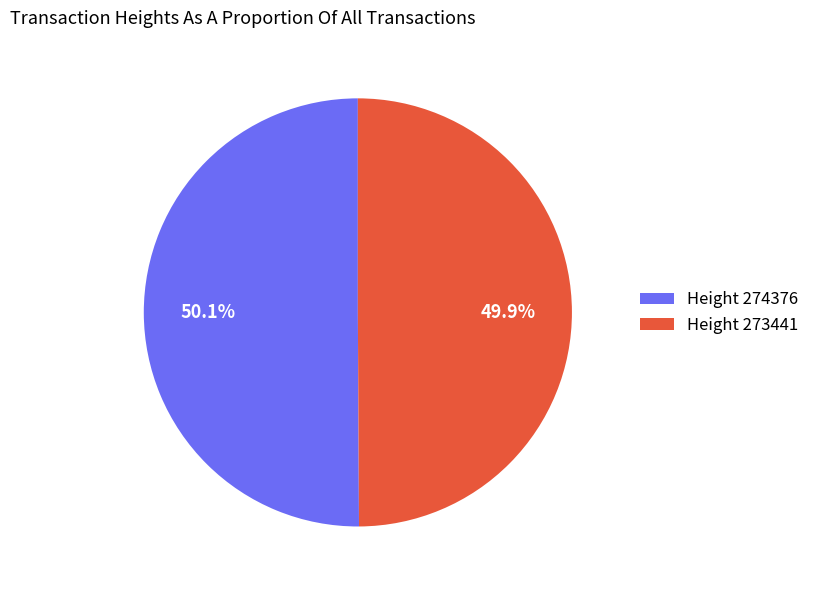

How much of the chart is everything except Height 273441?

50.1%